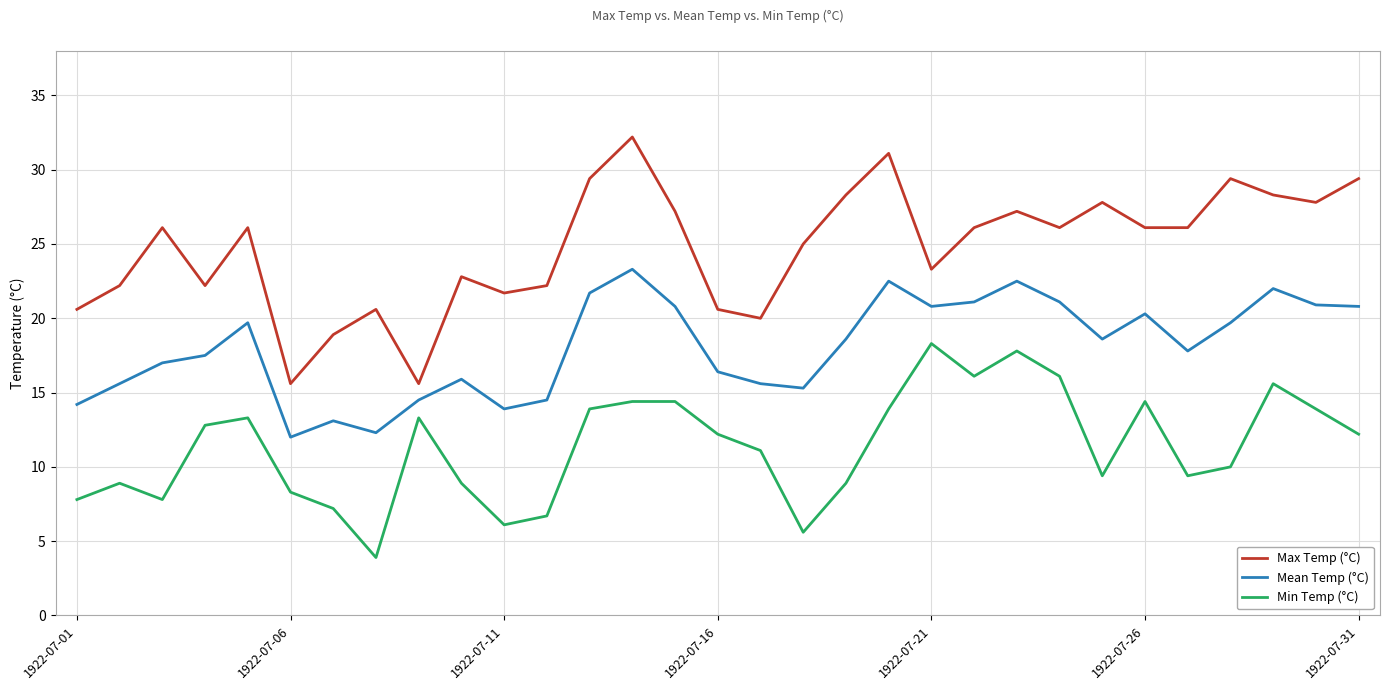

List the series in order of their peak value, highest first.

Max Temp (°C), Mean Temp (°C), Min Temp (°C)